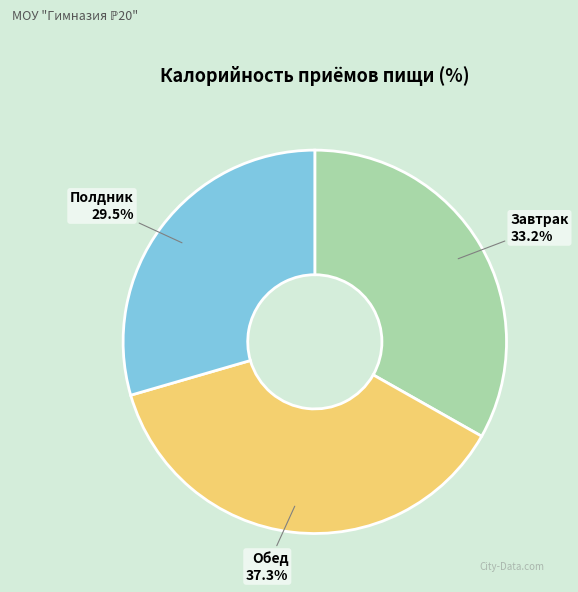

Count the number of slices in the pie.

3